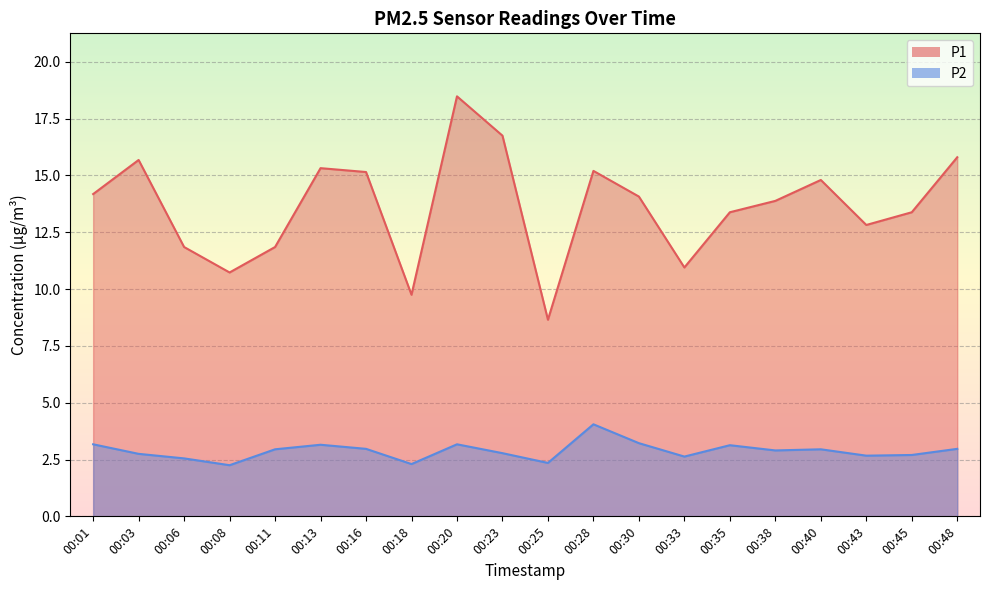

Rank the series at 00:45 from highest to lowest value.

P1, P2